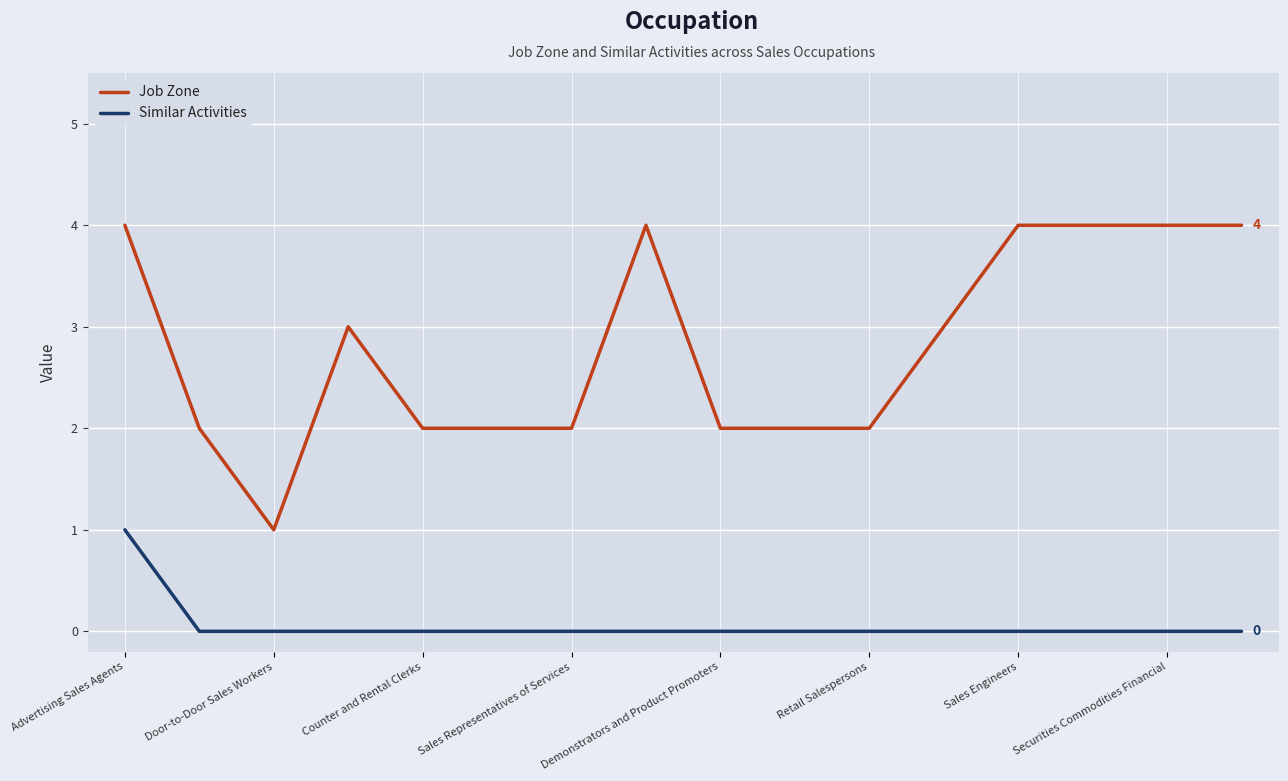

Which series has the largest range (max minus min)?

Job Zone